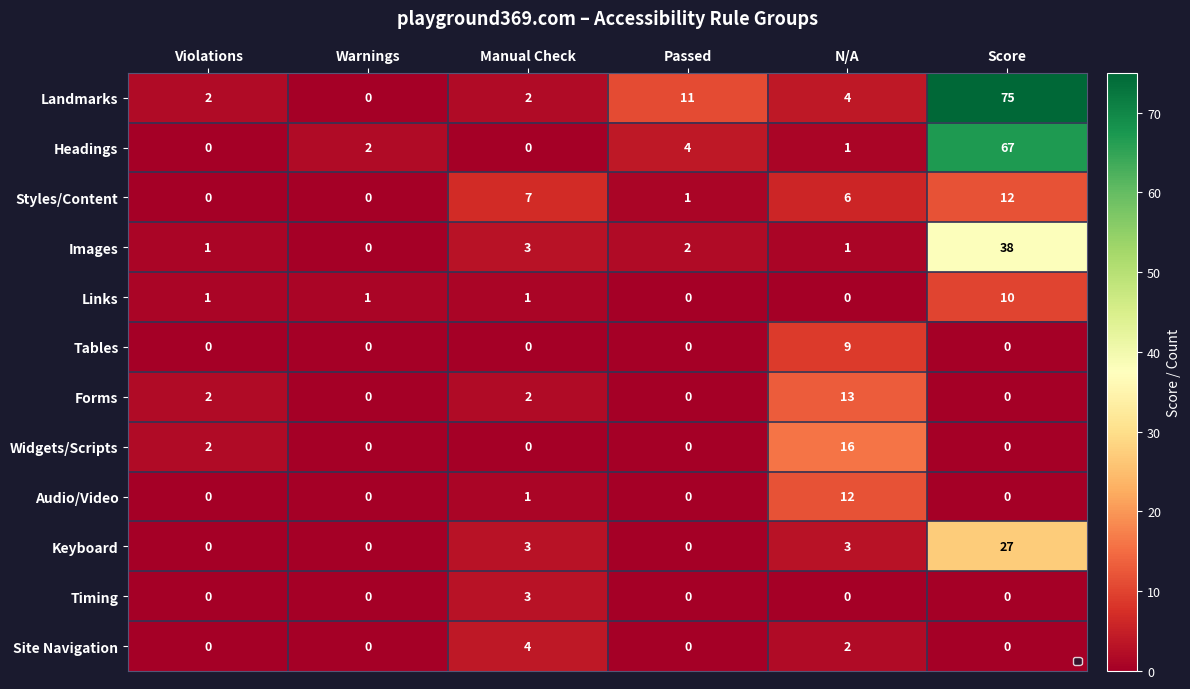

What is the average value of the Widgets/Scripts series?

3